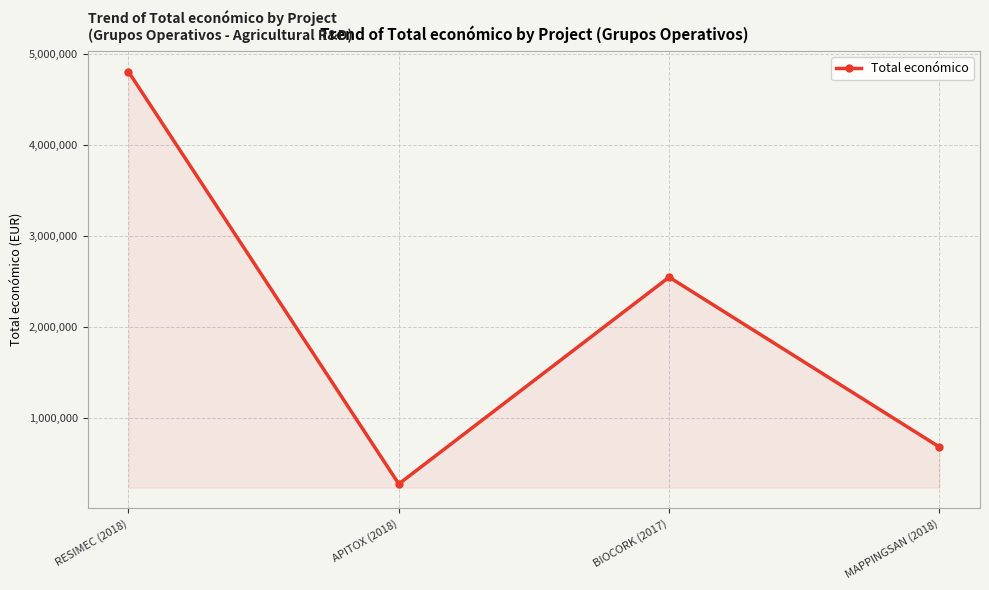

How many lines are shown in the chart?

1